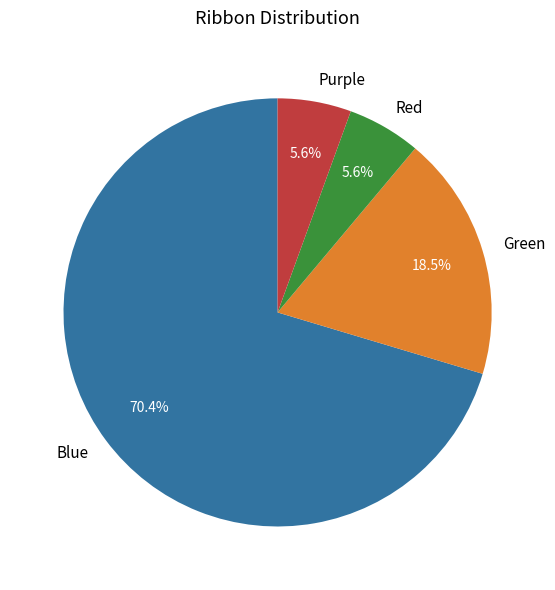

To the nearest percent, what portion does Purple represent?

6%